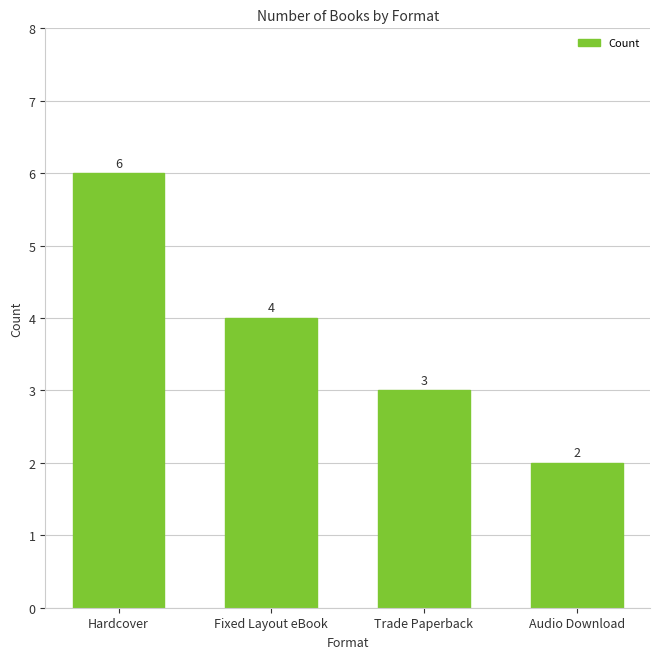

At which category does the chart reach its minimum across all series?

Audio Download